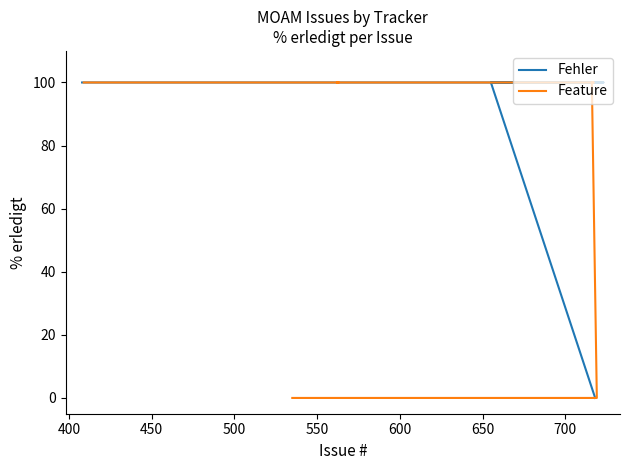

True or false: Feature has a value of 156 at 600.

False